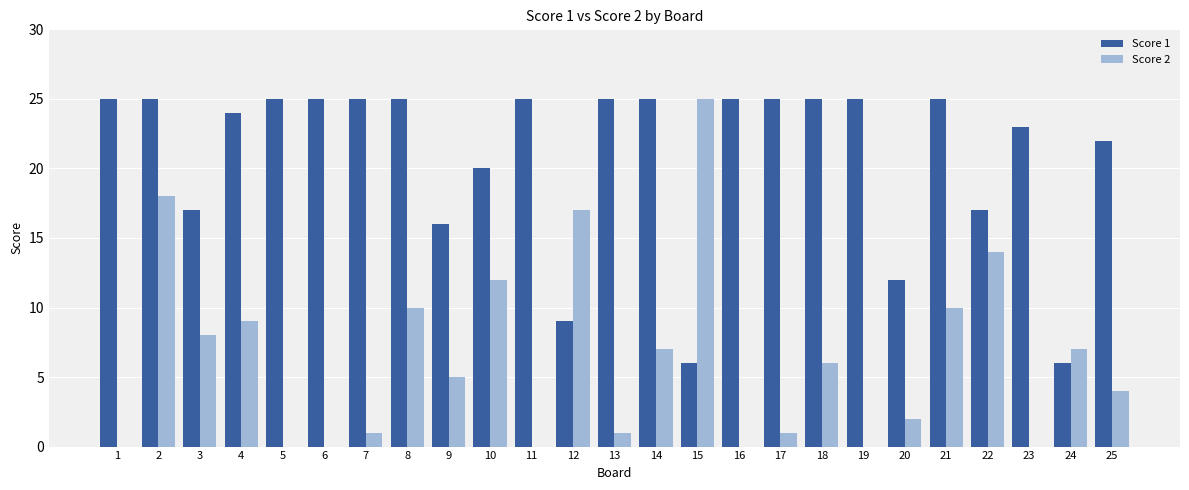

The value of Score 1 at 19 is 25. True or false?

True